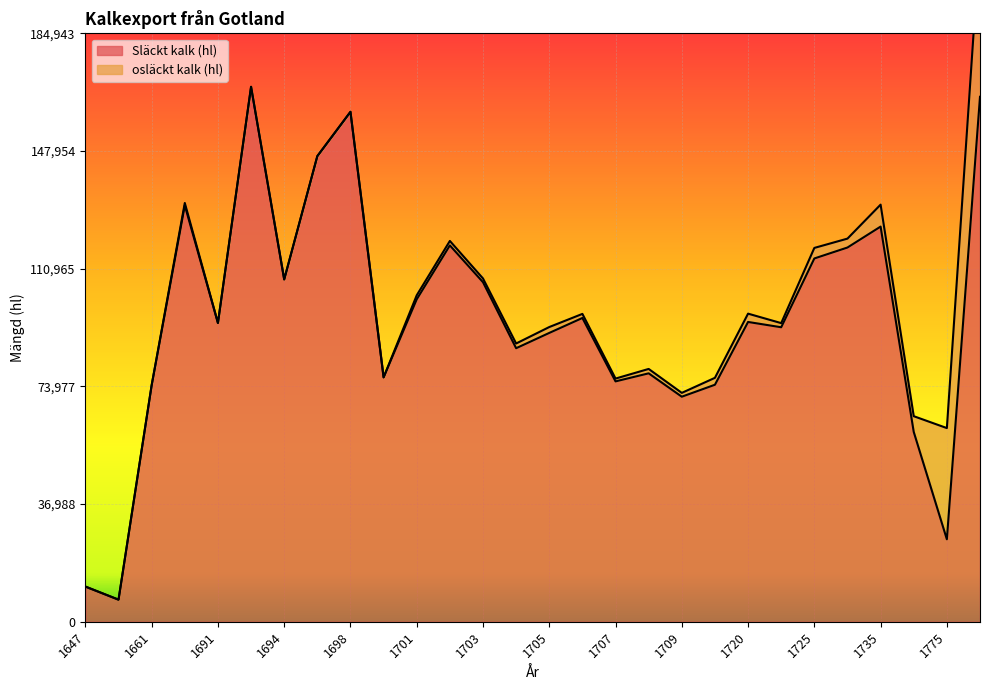

What is the smallest value displayed?

6930